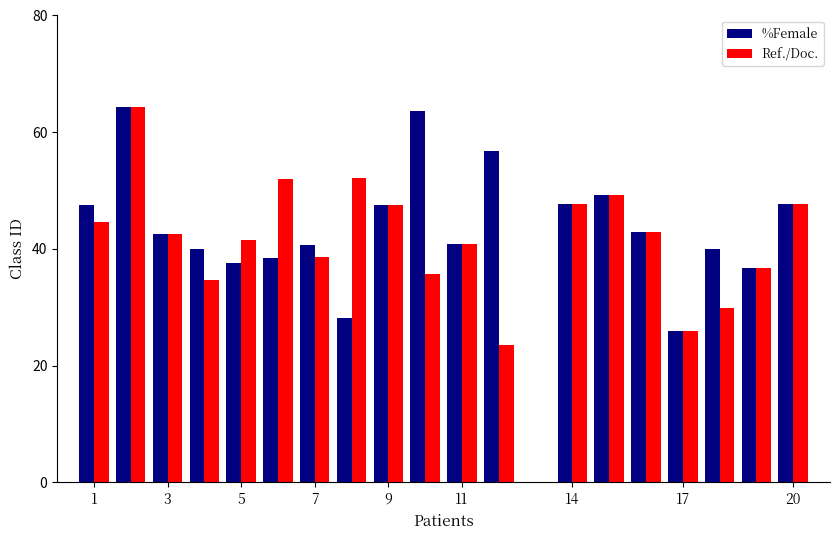

What is the greatest value displayed?

64.3